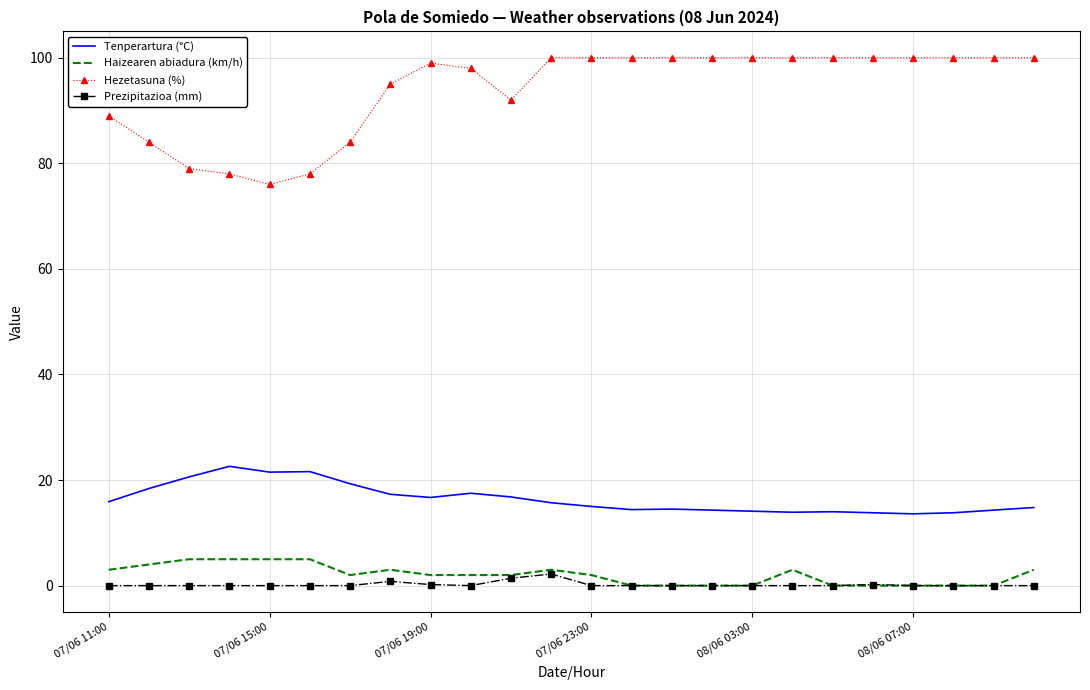

What is the maximum value shown in the chart?

100.0